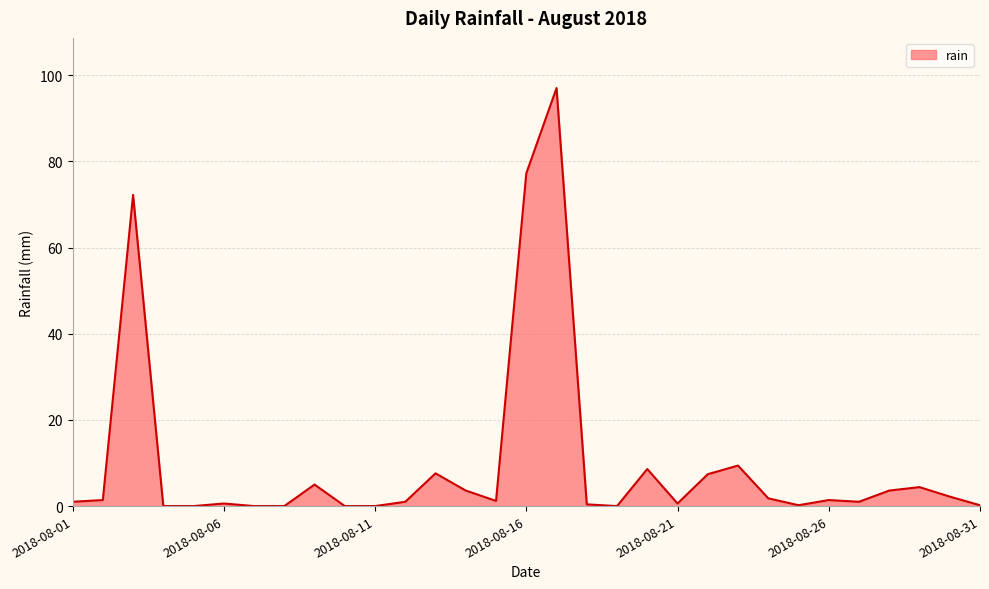

What is the difference between the maximum and minimum values?

97.0